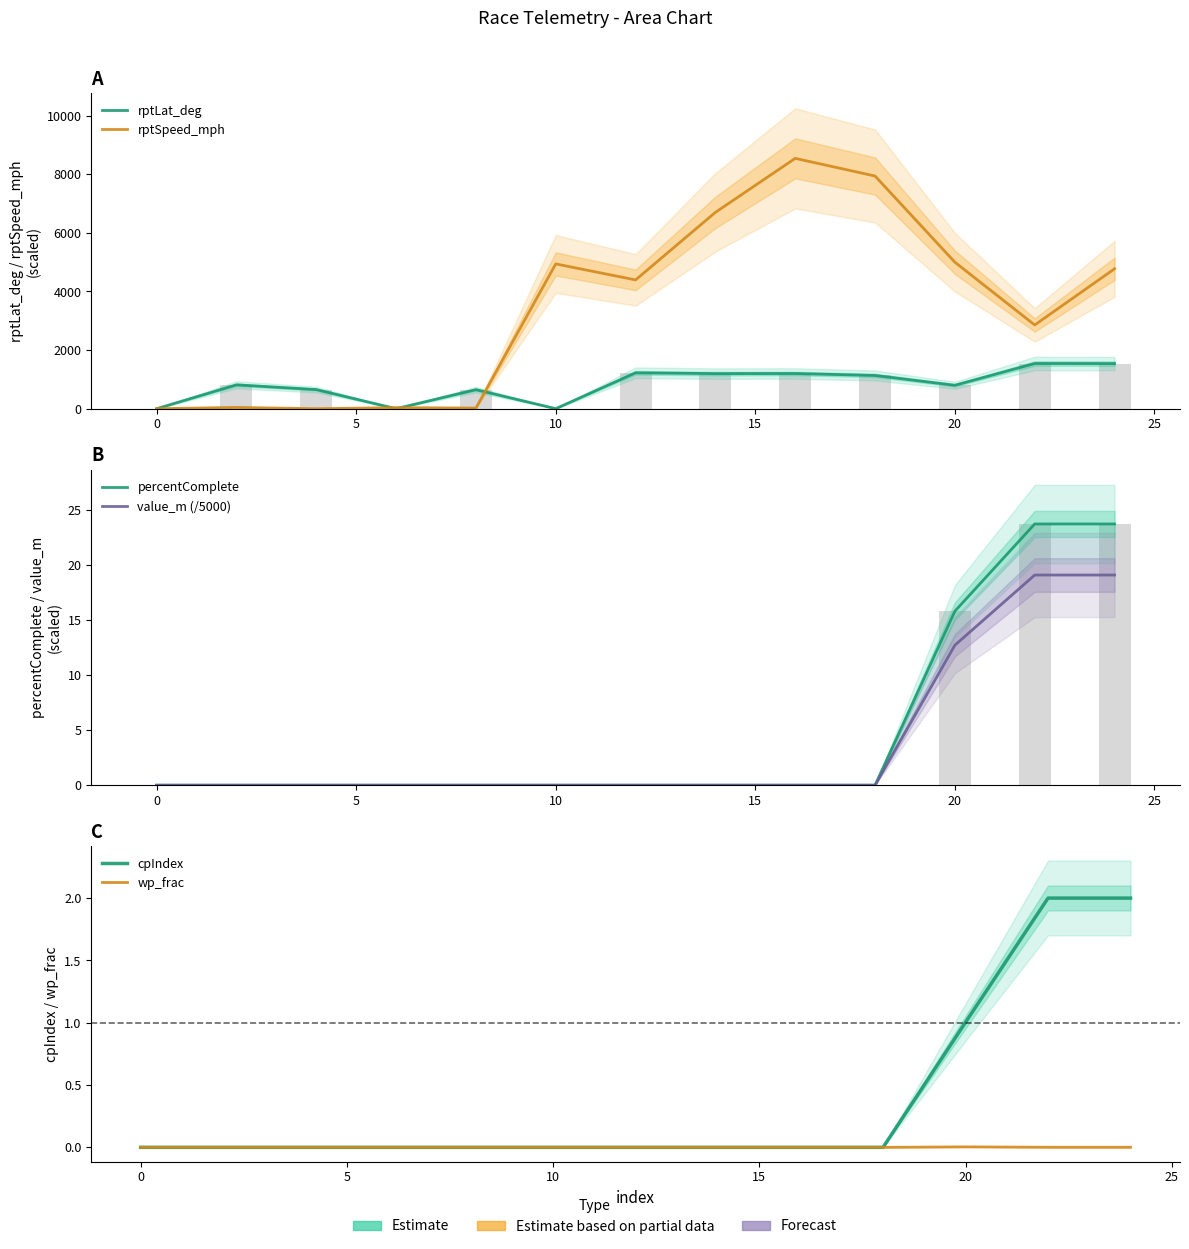

Reading left to right, list all the values displayed in this chart.

rptLat_deg: 0.0	814.5	652.5	0.5	650.5	1.5	1225.5	1197.5	1200.5	1134.5	799.5	1542.5	1539.5
rptSpeed_mph: 0.0	44.1	0.3	36.0	22.2	4940.8	4395.1	6700.3	8542.8	7939.6	4999.3	2857.1	4774.8
percentComplete: 0.0	0.0	0.0	0.0	0.0	0.0	0.0	0.0	0.0	0.0	15.8	23.7	23.7
value_m (/5000): 0.0	0.0	0.0	0.0	0.0	0.0	0.0	0.0	0.0	0.0	12.7	19.1	19.1
cpIndex: 0.0	0.0	0.0	0.0	0.0	0.0	0.0	0.0	0.0	0.0	1.0	2.0	2.0
wp_frac: 0.0	0.0	0.0	0.0	0.0	0.0	0.0	0.0	0.0	0.0	0.0	0.0	0.0